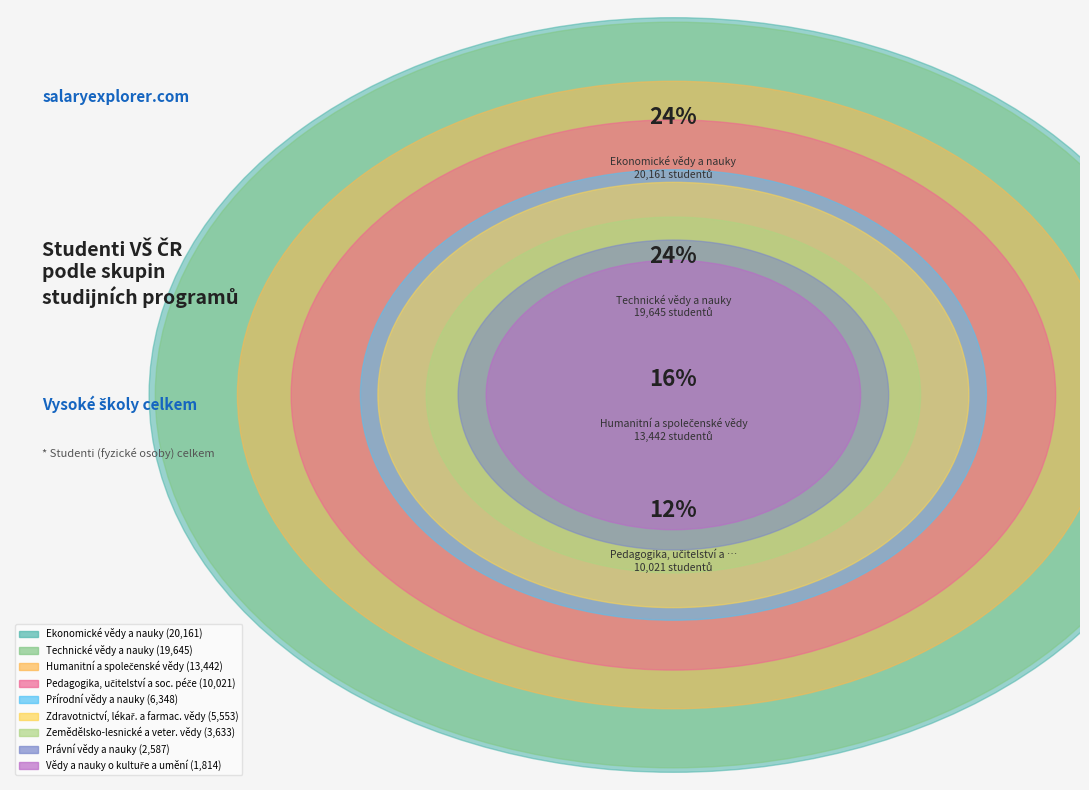

Is there a majority slice in this chart?

No